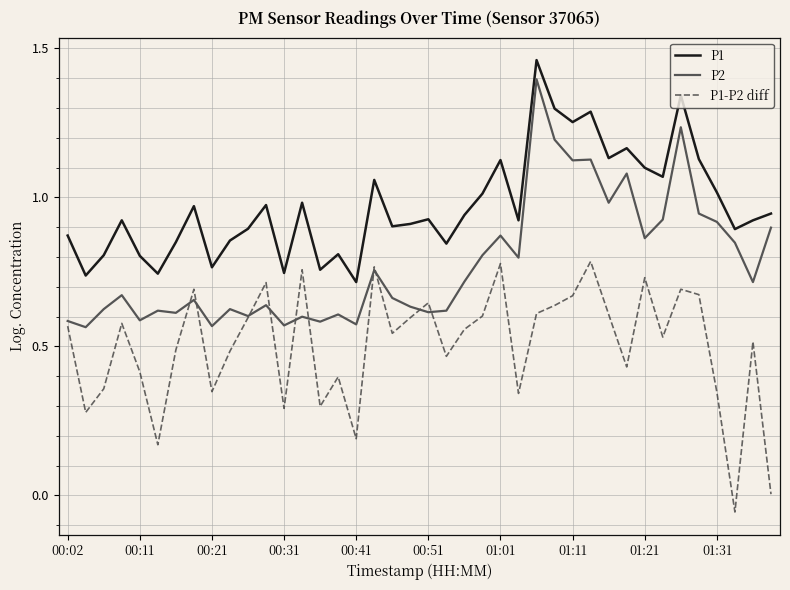

Which series has the largest total across all categories?

P1